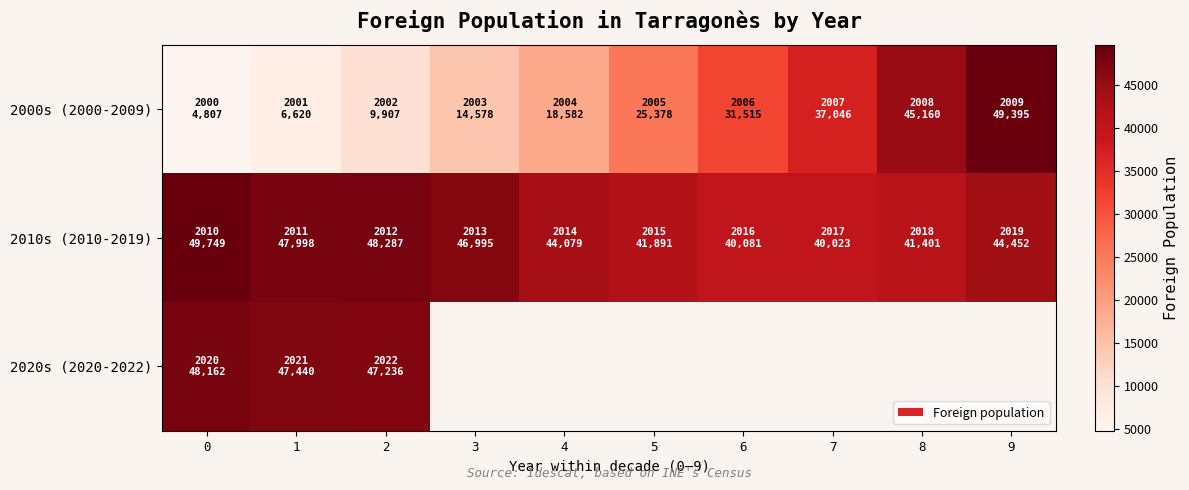

At which label is 2020s (2020-2022) closest to 47699?

1